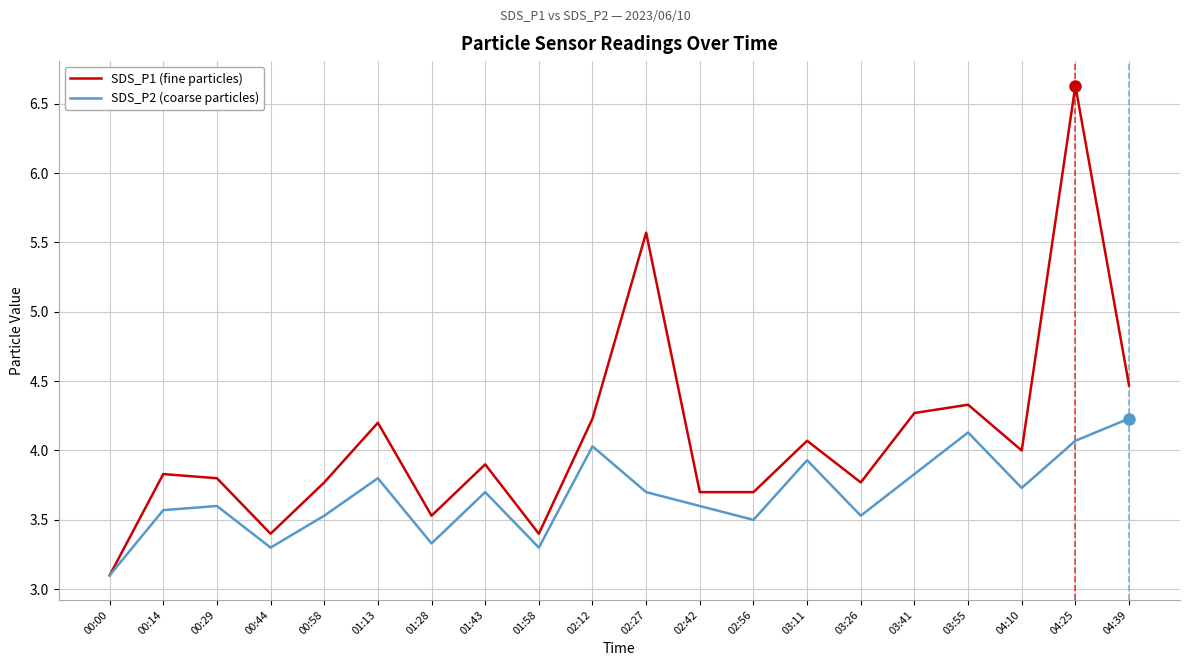

Is the value of SDS_P1 (fine particles) at 03:41 greater than the value of SDS_P2 (coarse particles) at 00:44?

Yes